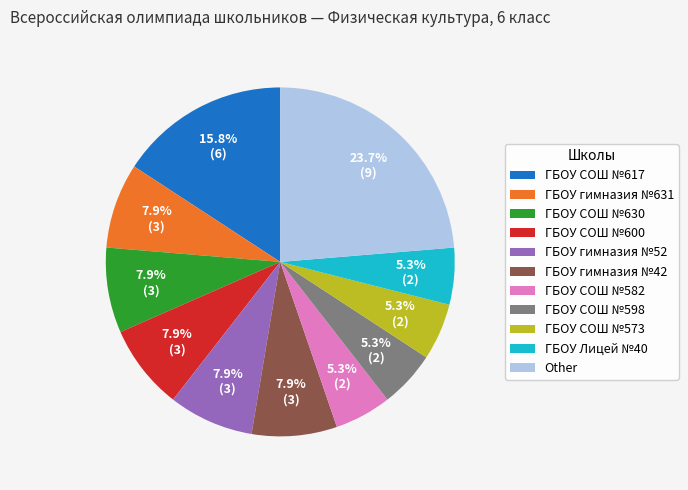

What is the ratio of the value at ГБОУ Лицей №40 to the value at ГБОУ гимназия №42?

0.7